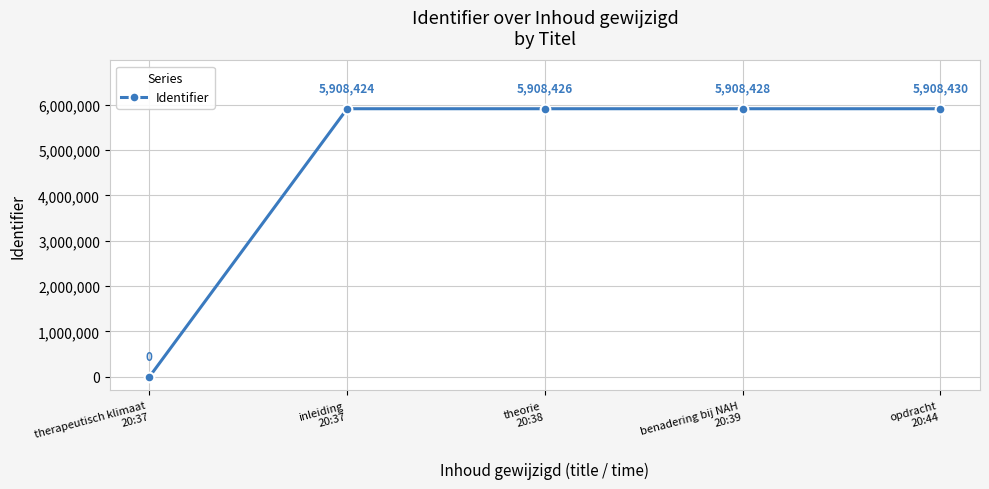

True or false: there are more than 0 points higher than both neighbors.

False